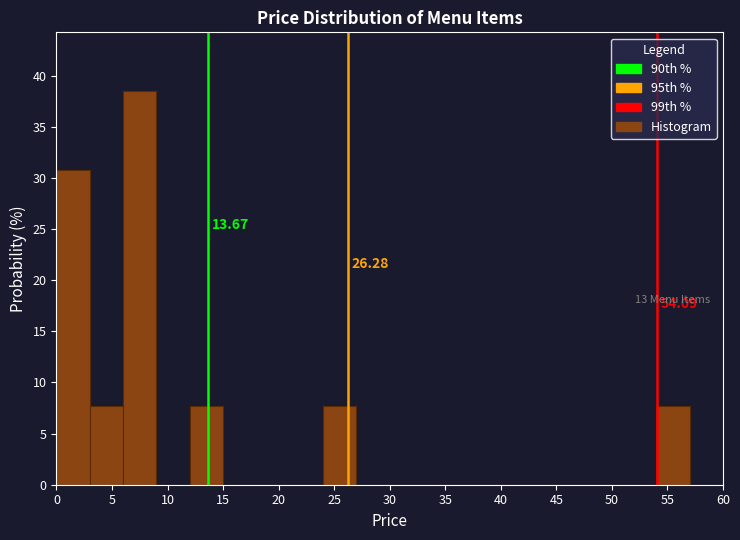

Over which range of the x-axis is the bar tallest?

6 to 9